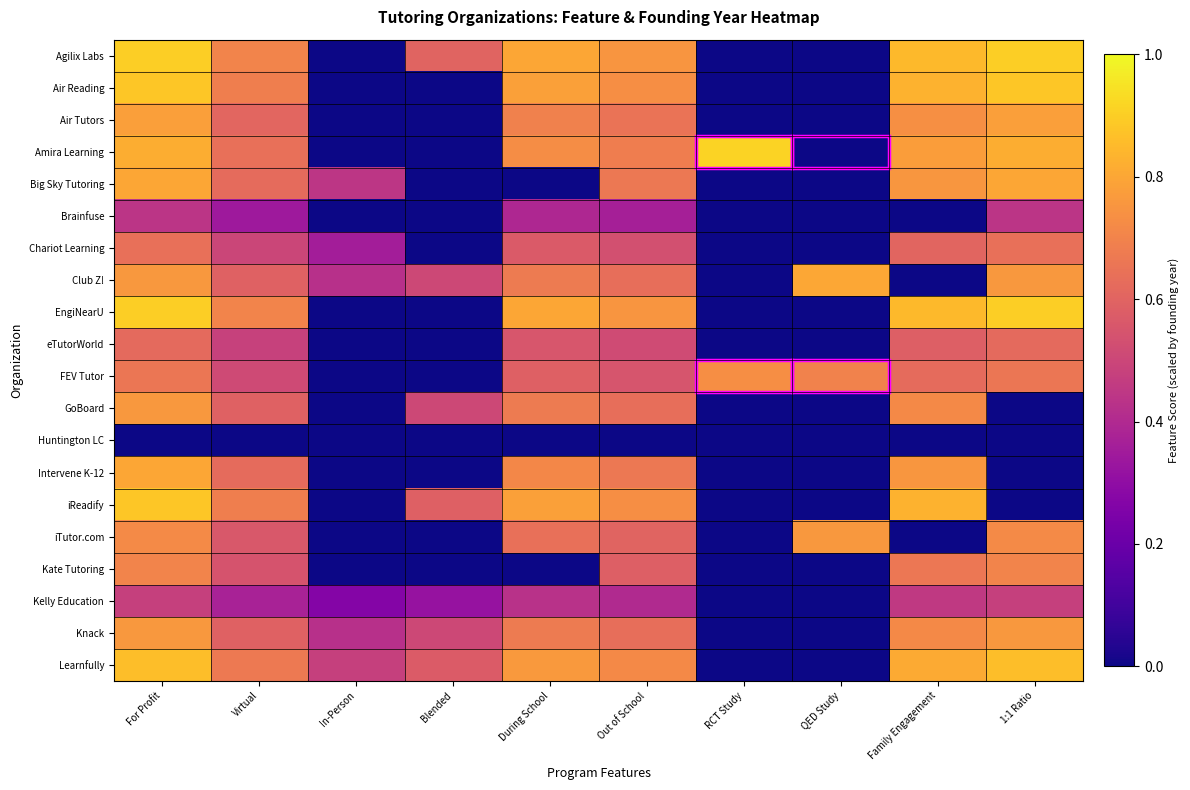

Reading left to right, extract all data points from this chart.

Agilix Labs: For Profit=0.9	Virtual=0.7	In-Person=0.0	Blended=0.6	During School=0.8	Out of School=0.8	RCT Study=0.0	QED Study=0.0	Family Engagement=0.8	1:1 Ratio=0.9
Air Reading: For Profit=0.9	Virtual=0.7	In-Person=0.0	Blended=0.0	During School=0.8	Out of School=0.7	RCT Study=0.0	QED Study=0.0	Family Engagement=0.8	1:1 Ratio=0.9
Air Tutors: For Profit=0.8	Virtual=0.6	In-Person=0.0	Blended=0.0	During School=0.7	Out of School=0.7	RCT Study=0.0	QED Study=0.0	Family Engagement=0.7	1:1 Ratio=0.8
Amira Learning: For Profit=0.8	Virtual=0.6	In-Person=0.0	Blended=0.0	During School=0.7	Out of School=0.7	RCT Study=0.9	QED Study=0.0	Family Engagement=0.8	1:1 Ratio=0.8
Big Sky Tutoring: For Profit=0.8	Virtual=0.6	In-Person=0.4	Blended=0.0	During School=0.0	Out of School=0.7	RCT Study=0.0	QED Study=0.0	Family Engagement=0.8	1:1 Ratio=0.8
Brainfuse: For Profit=0.4	Virtual=0.3	In-Person=0.0	Blended=0.0	During School=0.4	Out of School=0.4	RCT Study=0.0	QED Study=0.0	Family Engagement=0.0	1:1 Ratio=0.4
Chariot Learning: For Profit=0.6	Virtual=0.5	In-Person=0.4	Blended=0.0	During School=0.6	Out of School=0.5	RCT Study=0.0	QED Study=0.0	Family Engagement=0.6	1:1 Ratio=0.6
Club Z!: For Profit=0.8	Virtual=0.6	In-Person=0.4	Blended=0.5	During School=0.7	Out of School=0.6	RCT Study=0.0	QED Study=0.8	Family Engagement=0.0	1:1 Ratio=0.8
EngiNearU: For Profit=0.9	Virtual=0.7	In-Person=0.0	Blended=0.0	During School=0.8	Out of School=0.8	RCT Study=0.0	QED Study=0.0	Family Engagement=0.8	1:1 Ratio=0.9
eTutorWorld: For Profit=0.6	Virtual=0.5	In-Person=0.0	Blended=0.0	During School=0.6	Out of School=0.5	RCT Study=0.0	QED Study=0.0	Family Engagement=0.6	1:1 Ratio=0.6
FEV Tutor: For Profit=0.7	Virtual=0.5	In-Person=0.0	Blended=0.0	During School=0.6	Out of School=0.5	RCT Study=0.7	QED Study=0.7	Family Engagement=0.6	1:1 Ratio=0.7
GoBoard: For Profit=0.8	Virtual=0.6	In-Person=0.0	Blended=0.5	During School=0.7	Out of School=0.6	RCT Study=0.0	QED Study=0.0	Family Engagement=0.7	1:1 Ratio=0.0
Huntington LC: For Profit=0.0	Virtual=0.0	In-Person=0.0	Blended=0.0	During School=0.0	Out of School=0.0	RCT Study=0.0	QED Study=0.0	Family Engagement=0.0	1:1 Ratio=0.0
Intervene K-12: For Profit=0.8	Virtual=0.6	In-Person=0.0	Blended=0.0	During School=0.7	Out of School=0.7	RCT Study=0.0	QED Study=0.0	Family Engagement=0.8	1:1 Ratio=0.0
iReadify: For Profit=0.9	Virtual=0.7	In-Person=0.0	Blended=0.6	During School=0.8	Out of School=0.7	RCT Study=0.0	QED Study=0.0	Family Engagement=0.8	1:1 Ratio=0.0
iTutor.com: For Profit=0.7	Virtual=0.6	In-Person=0.0	Blended=0.0	During School=0.6	Out of School=0.6	RCT Study=0.0	QED Study=0.8	Family Engagement=0.0	1:1 Ratio=0.7
Kate Tutoring: For Profit=0.7	Virtual=0.5	In-Person=0.0	Blended=0.0	During School=0.0	Out of School=0.6	RCT Study=0.0	QED Study=0.0	Family Engagement=0.7	1:1 Ratio=0.7
Kelly Education: For Profit=0.5	Virtual=0.4	In-Person=0.3	Blended=0.3	During School=0.4	Out of School=0.4	RCT Study=0.0	QED Study=0.0	Family Engagement=0.5	1:1 Ratio=0.5
Knack: For Profit=0.8	Virtual=0.6	In-Person=0.4	Blended=0.5	During School=0.7	Out of School=0.6	RCT Study=0.0	QED Study=0.0	Family Engagement=0.7	1:1 Ratio=0.8
Learnfully: For Profit=0.9	Virtual=0.7	In-Person=0.5	Blended=0.6	During School=0.8	Out of School=0.7	RCT Study=0.0	QED Study=0.0	Family Engagement=0.8	1:1 Ratio=0.9